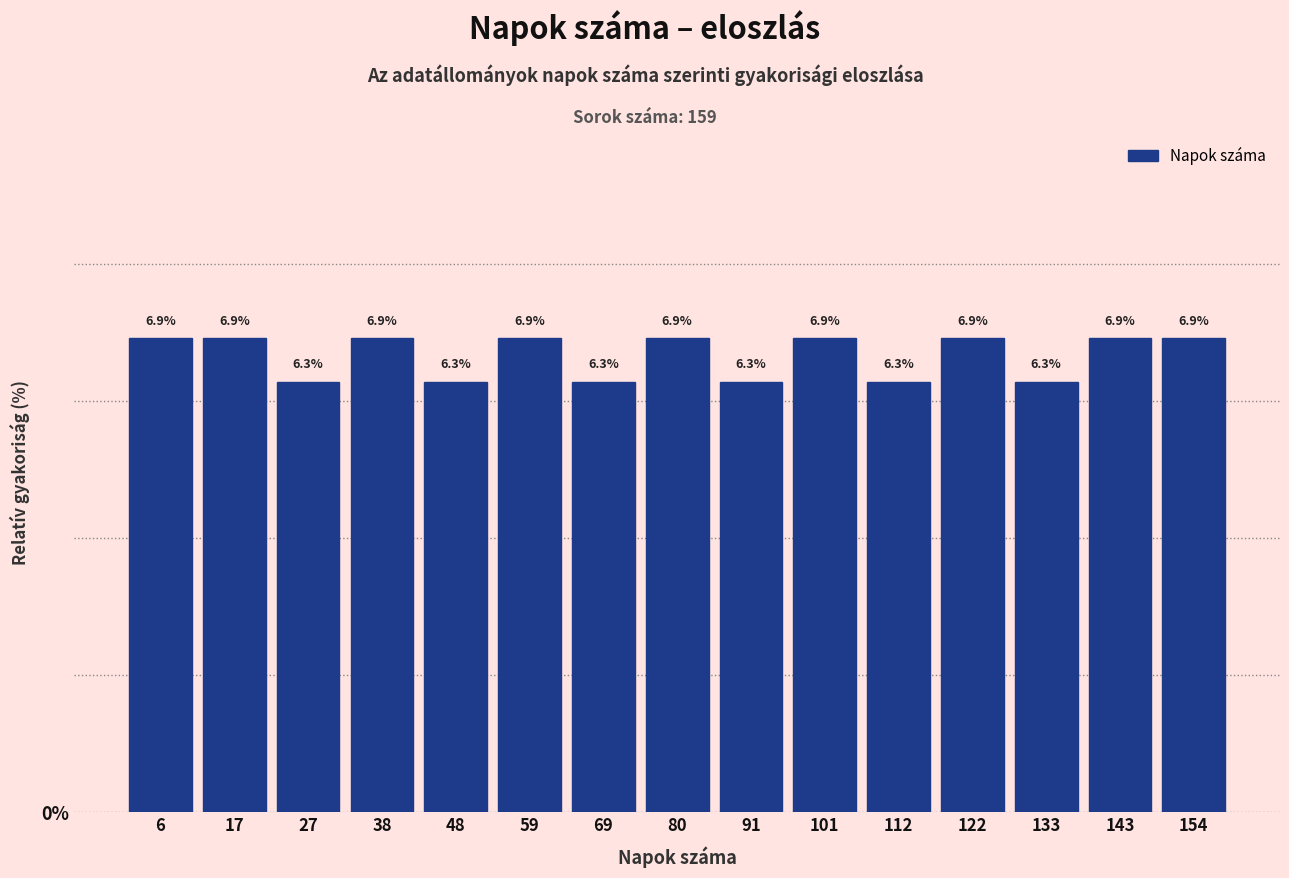

How tall is the bar that spans 64 to 74 on the x-axis? The bar edges are not printed on the chart, so give them approximately, as read against the axis.

6.3